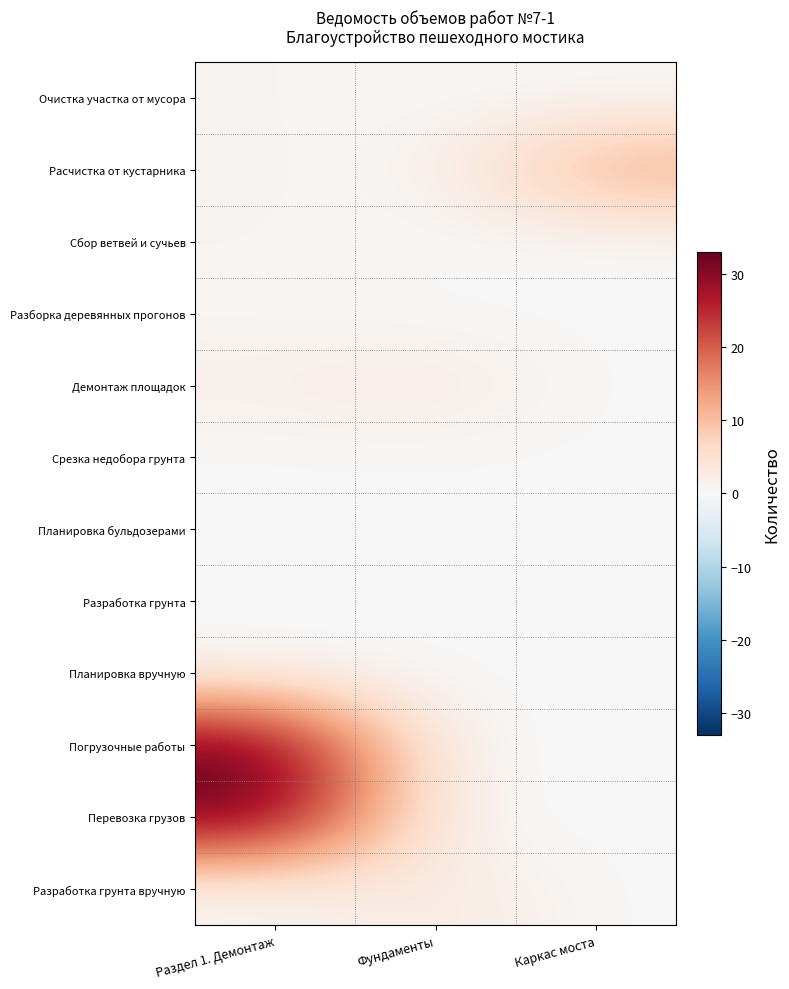

Which label corresponds to the smallest value in the chart?

Фундаменты